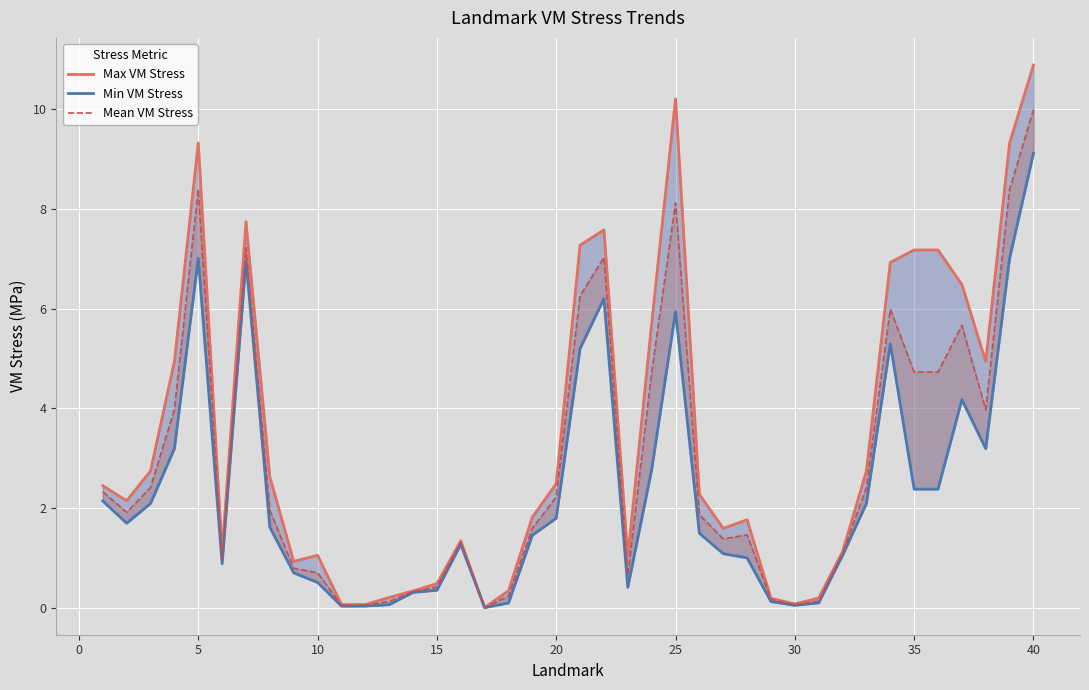

What is the difference between the highest and lowest values at 15?

0.1